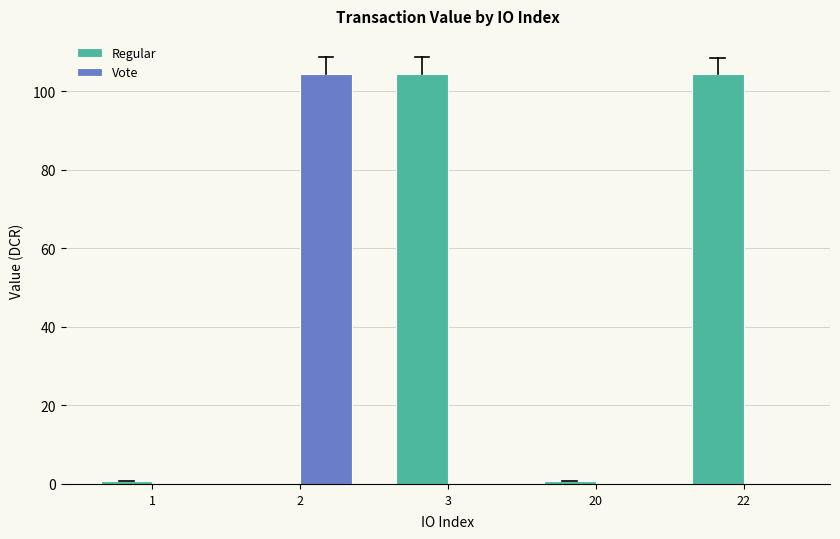

Which series has the largest total across all categories?

Regular